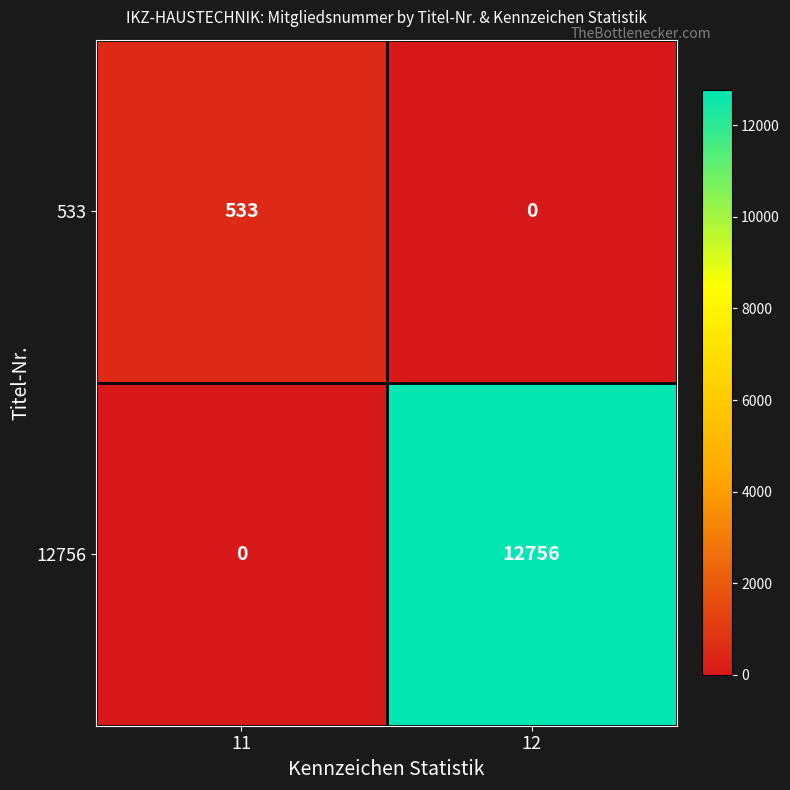

Is the value of 12756 at 12 greater than the value of 533 at 12?

Yes